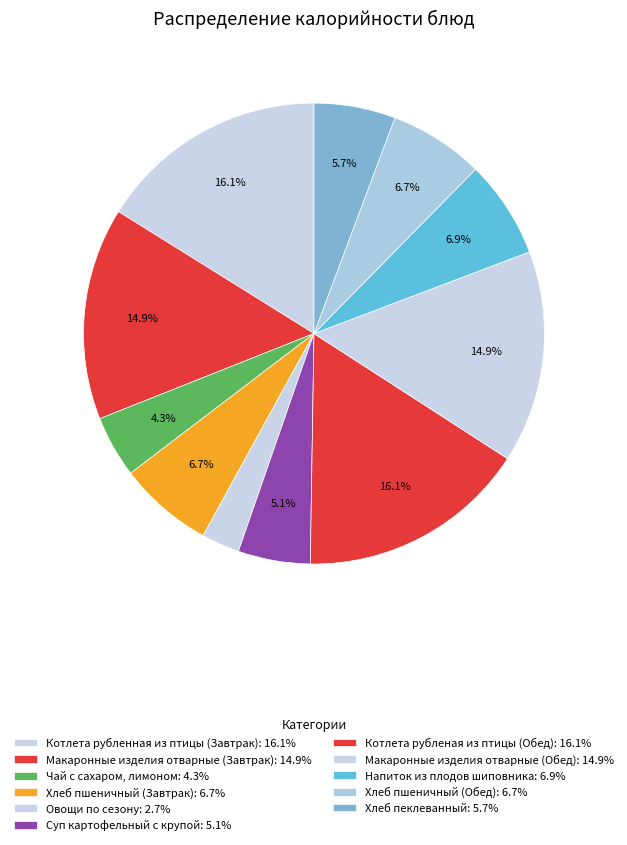

Rank the categories by value from lowest to highest.

Овощи по сезону, Чай с сахаром, лимоном, Суп картофельный с крупой, Хлеб пеклеванный, Хлеб пшеничный (Завтрак), Хлеб пшеничный (Обед), Напиток из плодов шиповника, Макаронные изделия отварные (Завтрак), Макаронные изделия отварные (Обед), Котлета рубленная из птицы (Завтрак), Котлета рубленая из птицы (Обед)